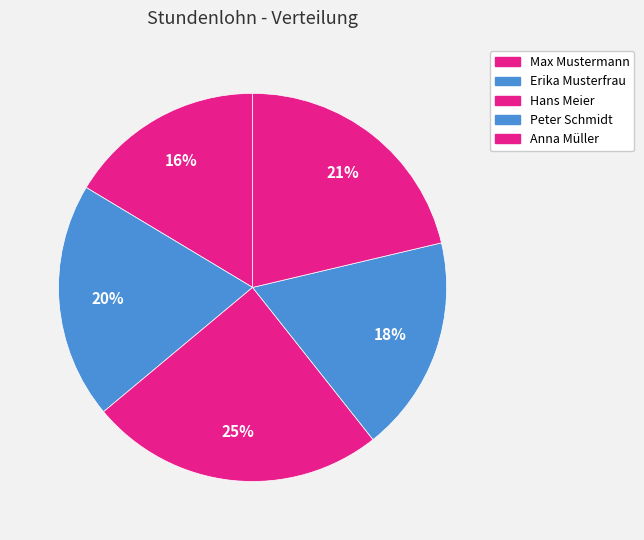

Count the number of slices in the pie.

5